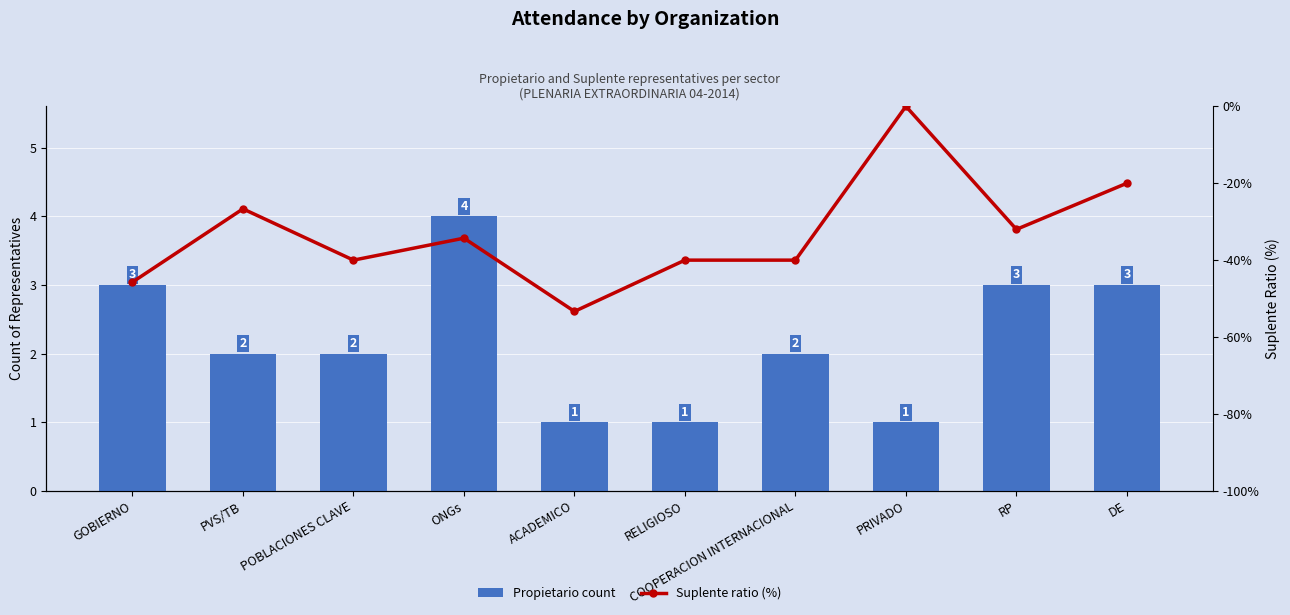

Is the value of Propietario count at PVS/TB greater than the value of Suplente ratio (%) at RELIGIOSO?

Yes